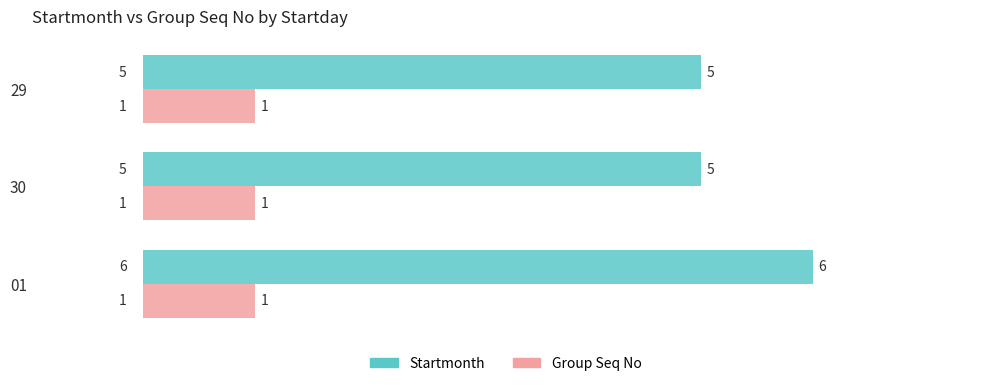

What are all the series names shown in the legend?

Startmonth, Group Seq No